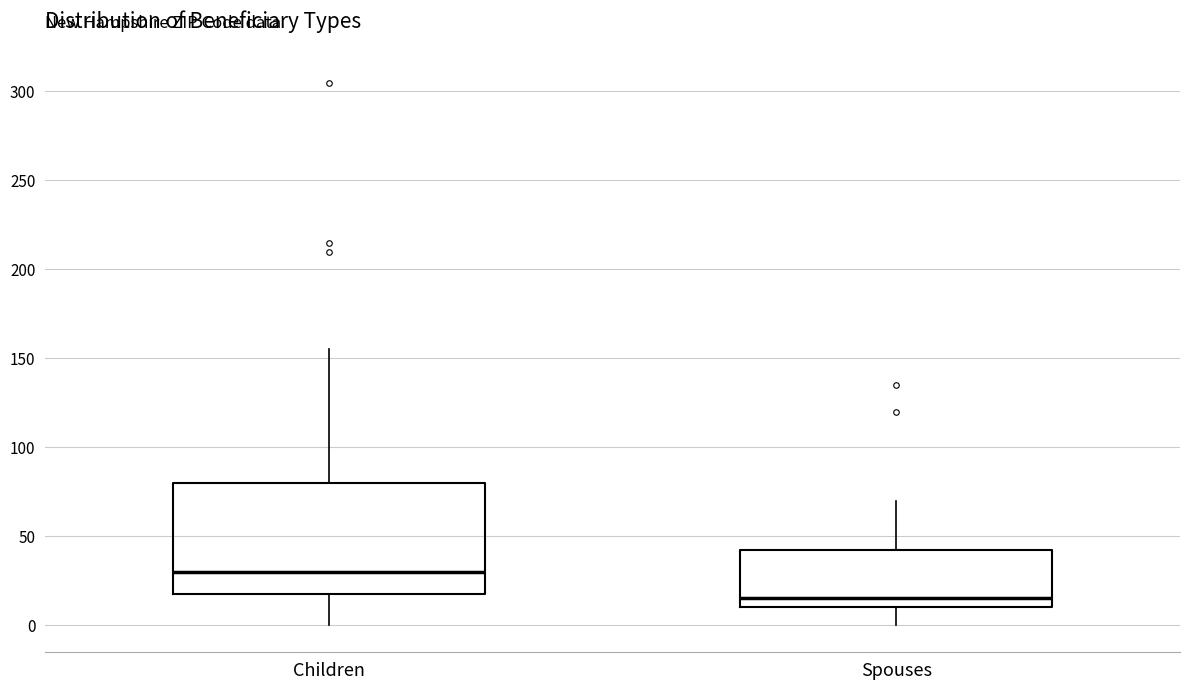

Reading left to right, read every box against the y-axis: the position of its median line, the range the box covers, and the ends of its whiskers. The values are not printed on the chart, so give them approximately, as read against the axis.

Children: median 30, box 20 to 80, whiskers 0 to 155
Spouses: median 15, box 10 to 45, whiskers 0 to 70